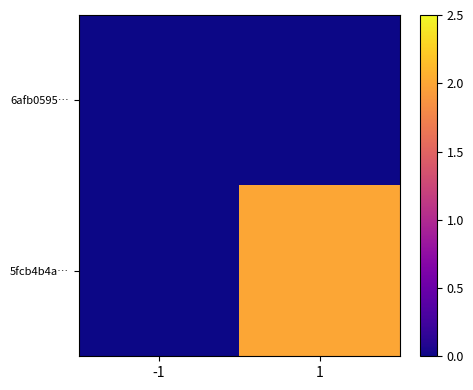

List the labels in order of 6afb0595… value, smallest first.

-1, 1